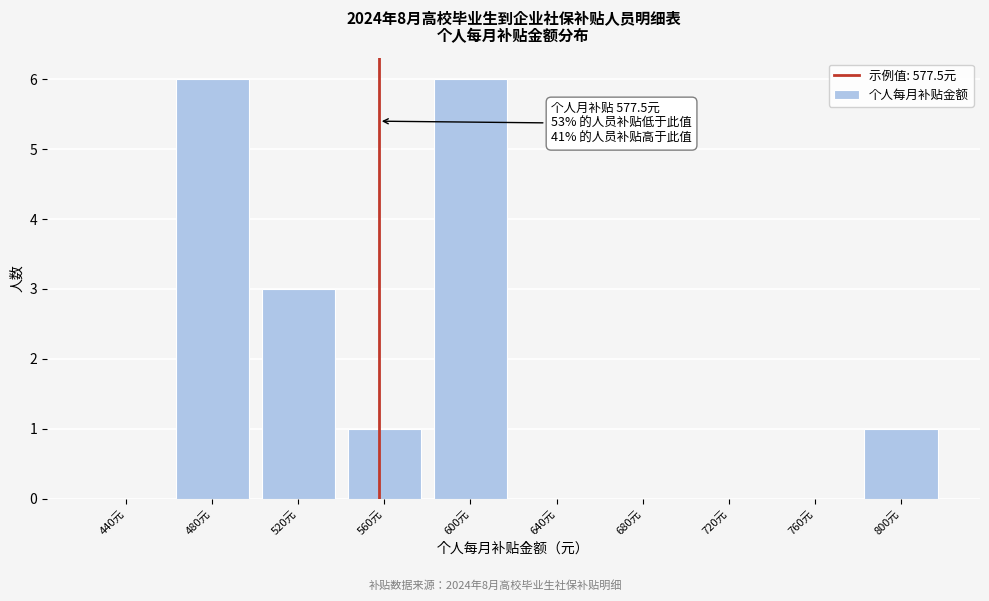

Reading left to right, list all the values displayed in this chart.

440元=0	480元=6	520元=3	560元=1	600元=6	640元=0	680元=0	720元=0	760元=0	800元=1